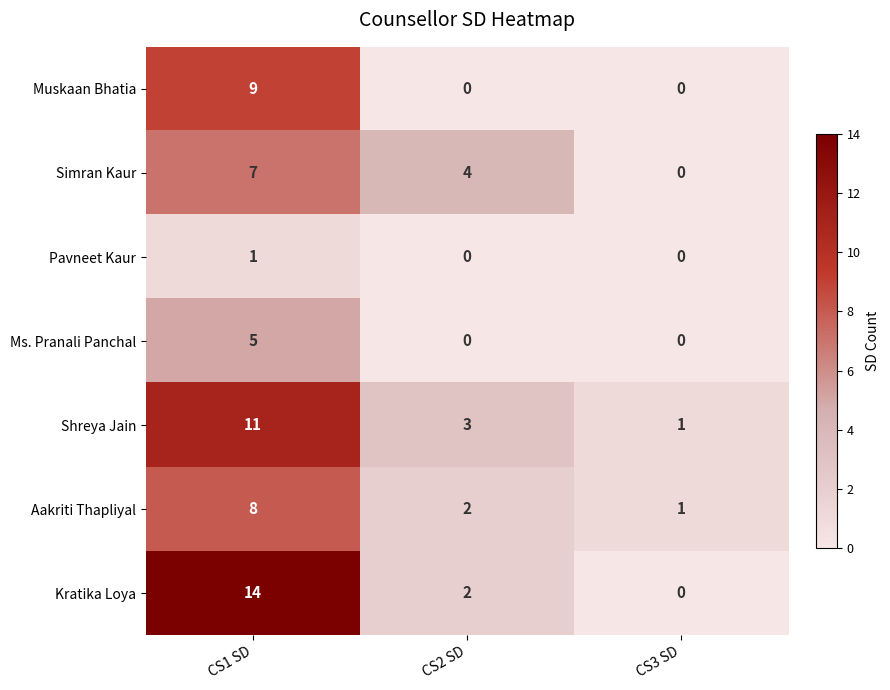

What is the maximum value shown in the chart?

14